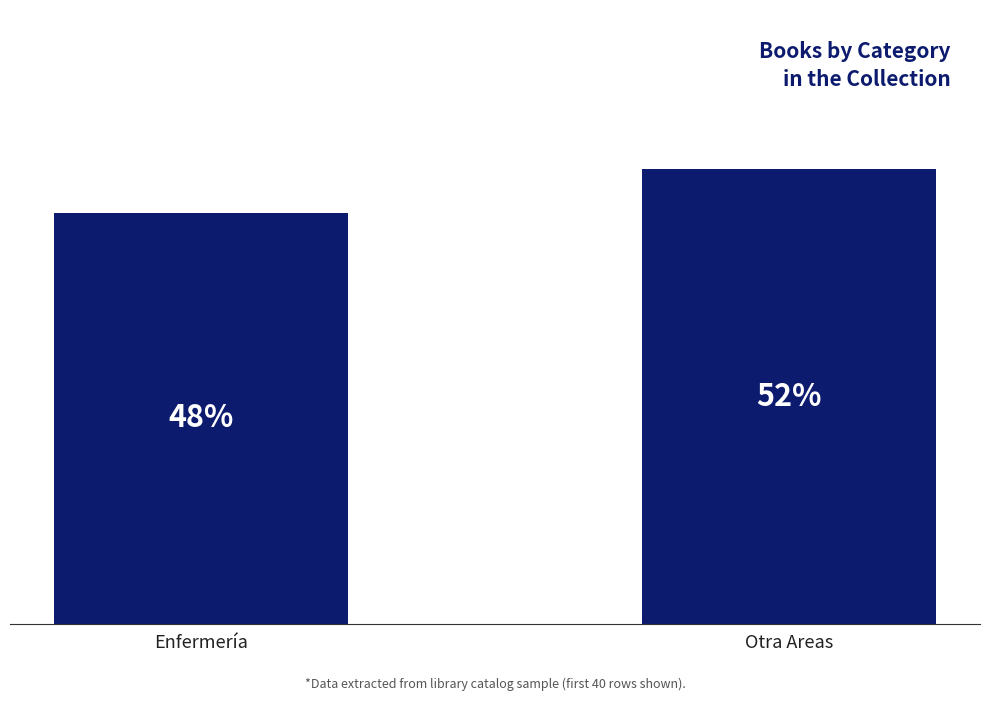

Are the bars horizontal?

No